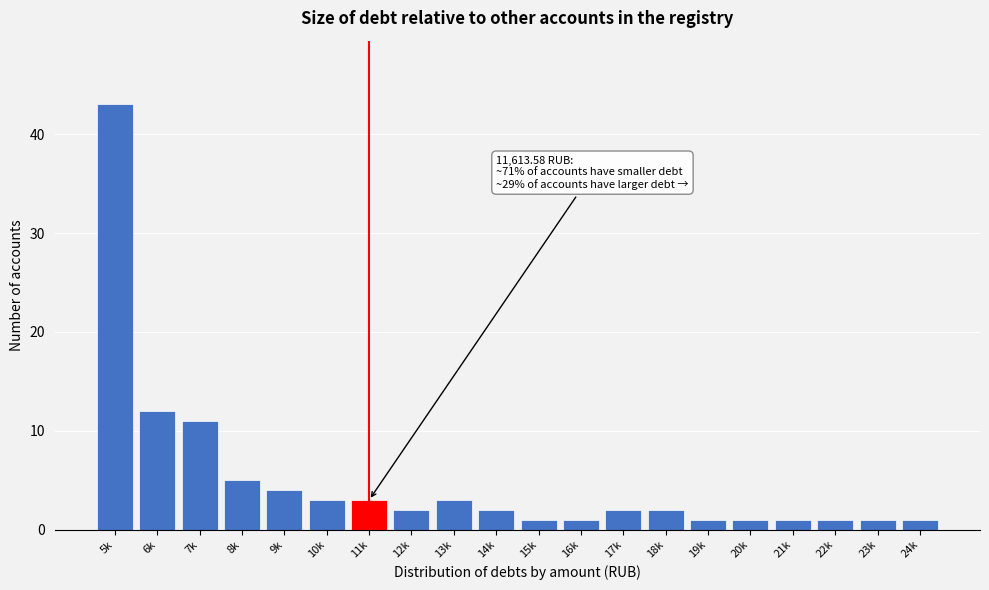

Reading left to right, extract all data points from this chart.

43	12	11	5	4	3	3	2	3	2	1	1	2	2	1	1	1	1	1	1